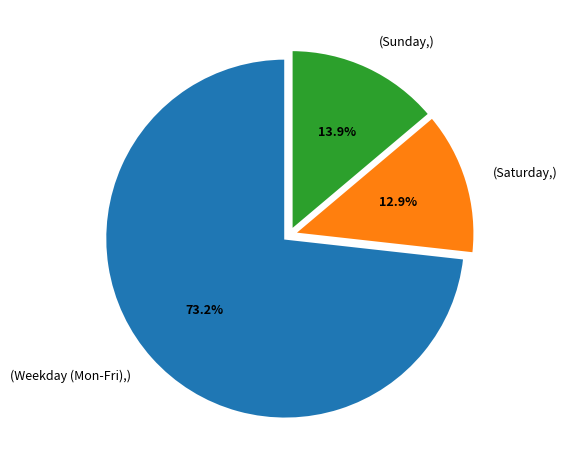

Do (Saturday,) and (Weekday (Mon-Fri),) together represent more than half of the pie?

Yes